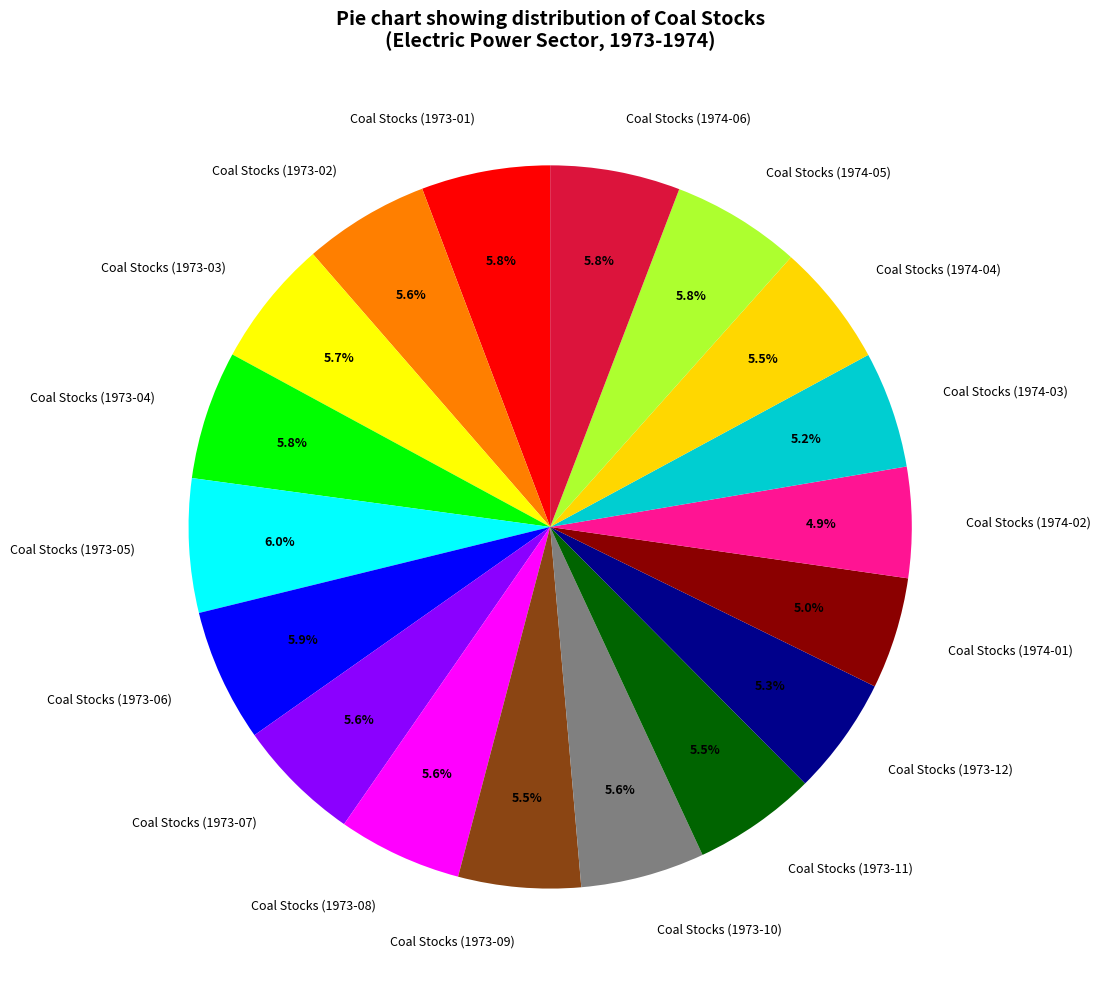

How many segments does this pie chart have?

18